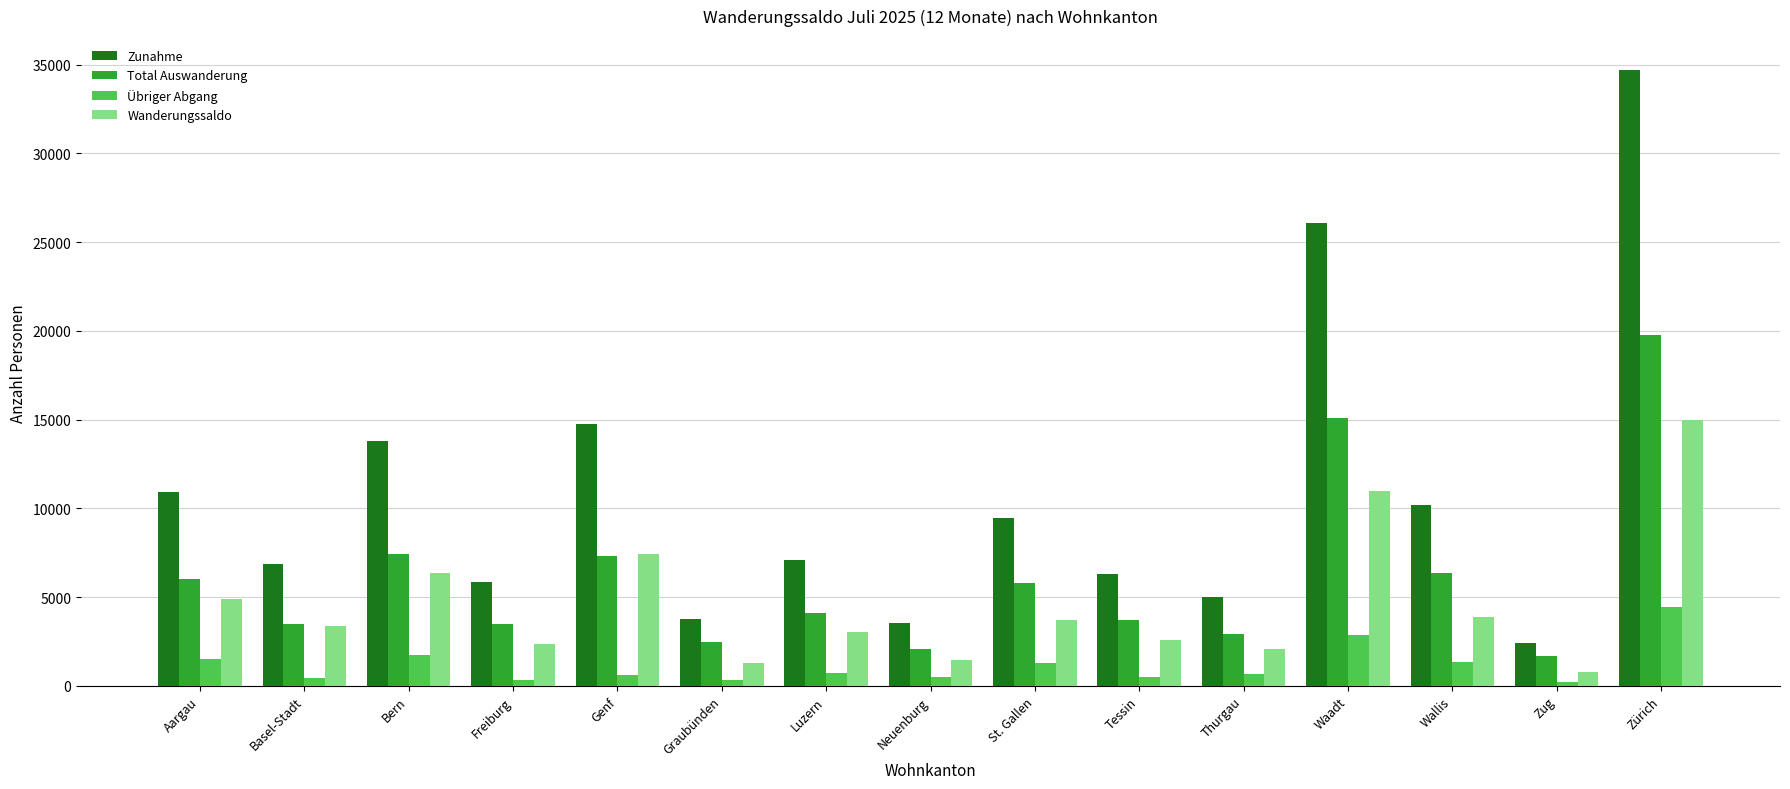

Is the value of Wanderungssaldo at Bern greater than the value of Zunahme at Zürich?

No